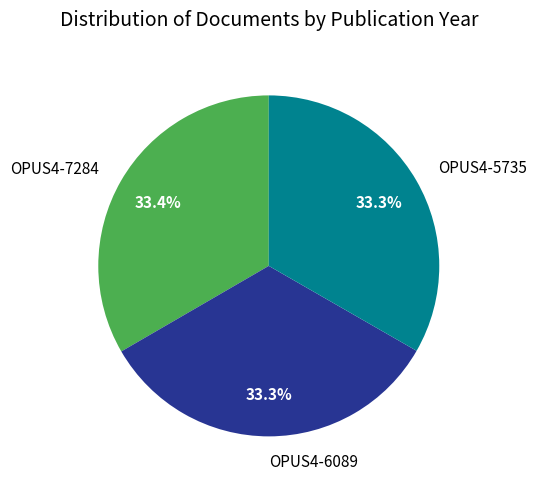

Is there a majority slice in this chart?

No